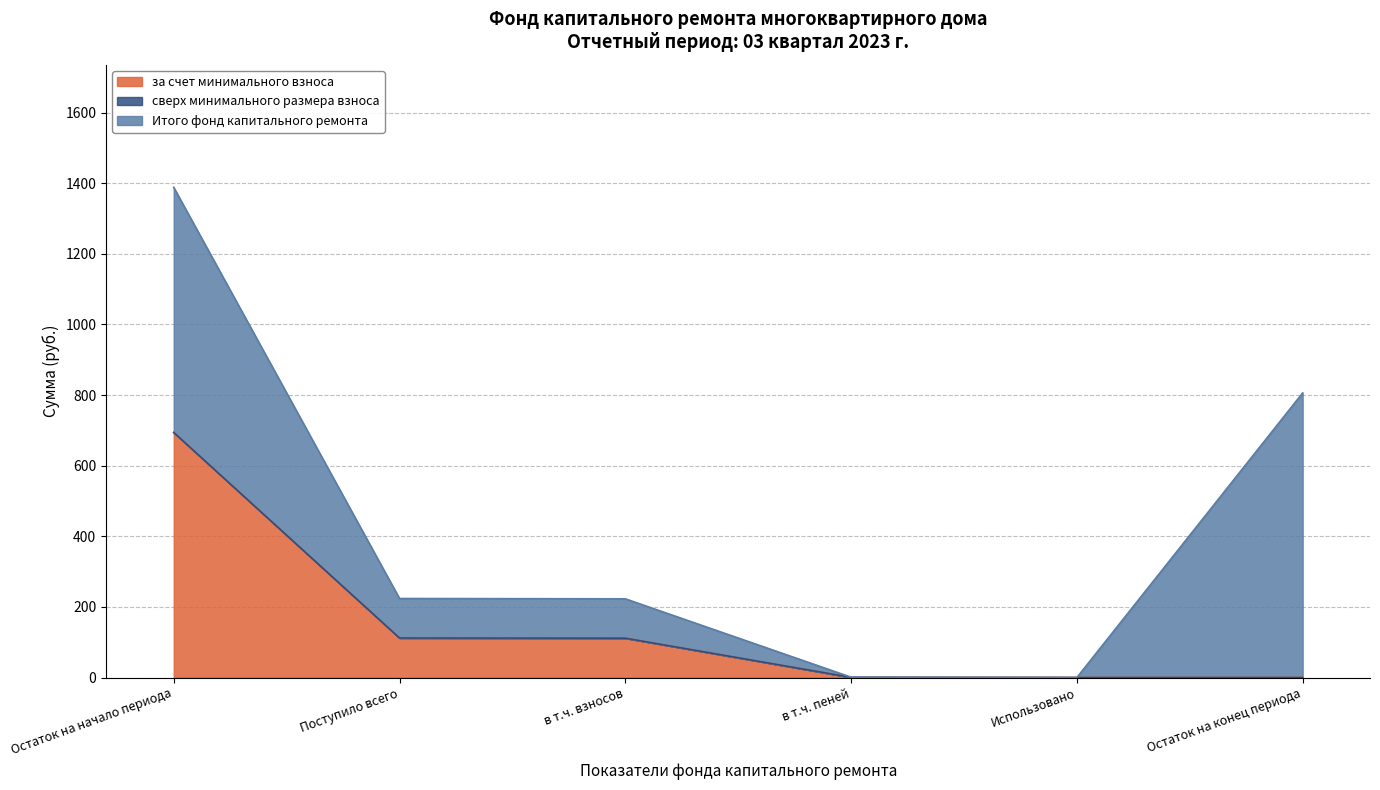

True or false: сверх минимального размера взноса has more than 1 interior local peaks.

False